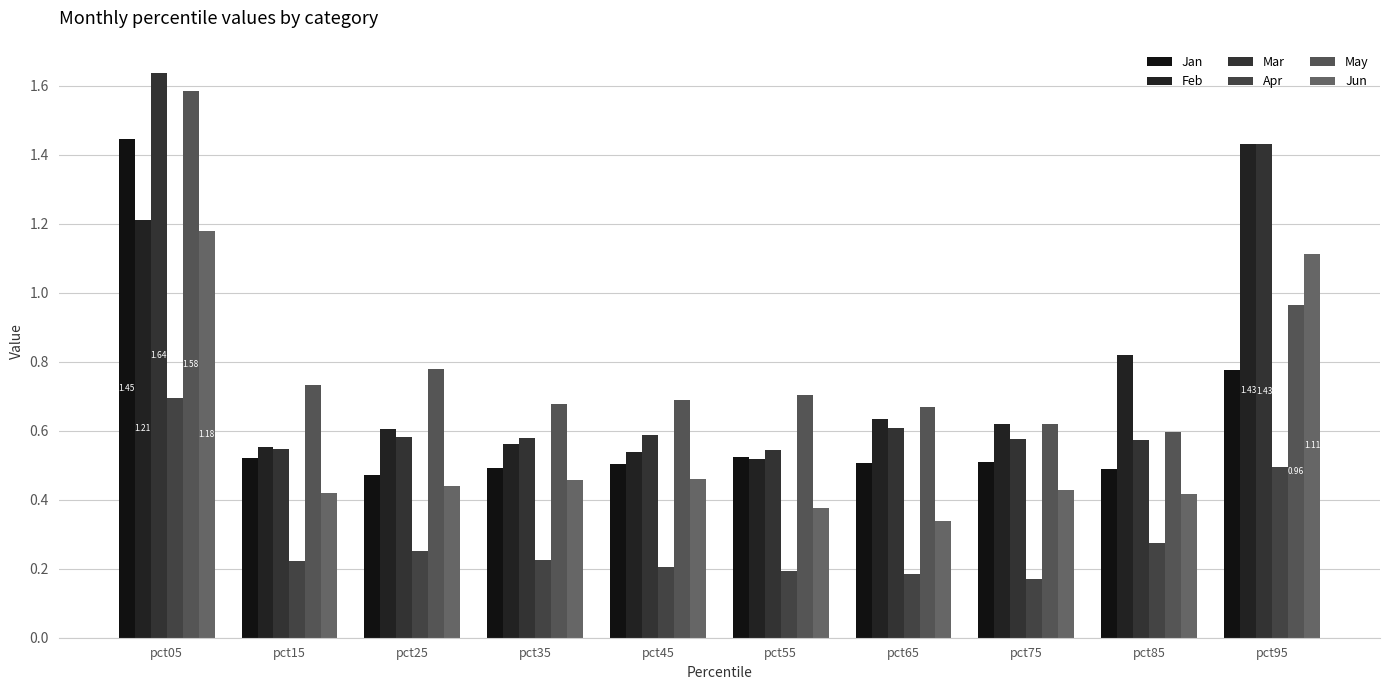

How many groups of bars are there?

10